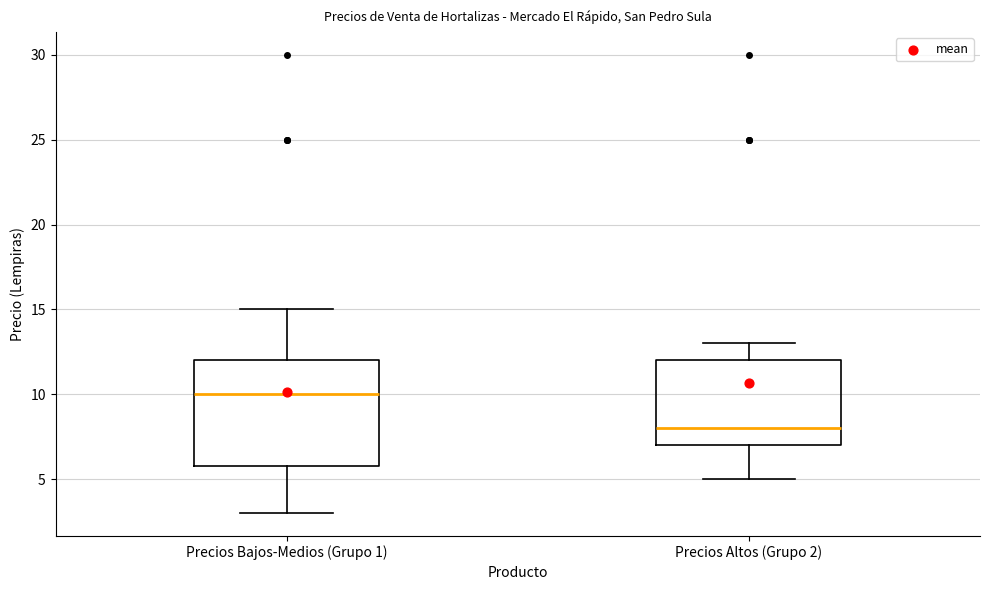

Reading left to right, transcribe this box plot: for each box, give where its median line is, the range the box spans, and where its two whiskers end, as read against the y-axis. The values are not printed on the chart, so give them approximately, as read against the axis.

Precios Bajos-Medios (Grupo 1): median 10, box 6 to 12, whiskers 3 to 15
Precios Altos (Grupo 2): median 8, box 7 to 12, whiskers 5 to 13